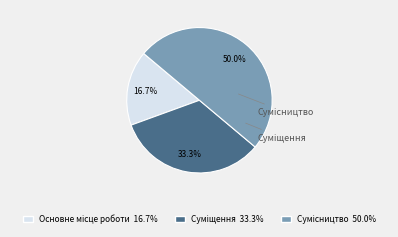

Is it true that Сумісництво is 63% of the pie?

False